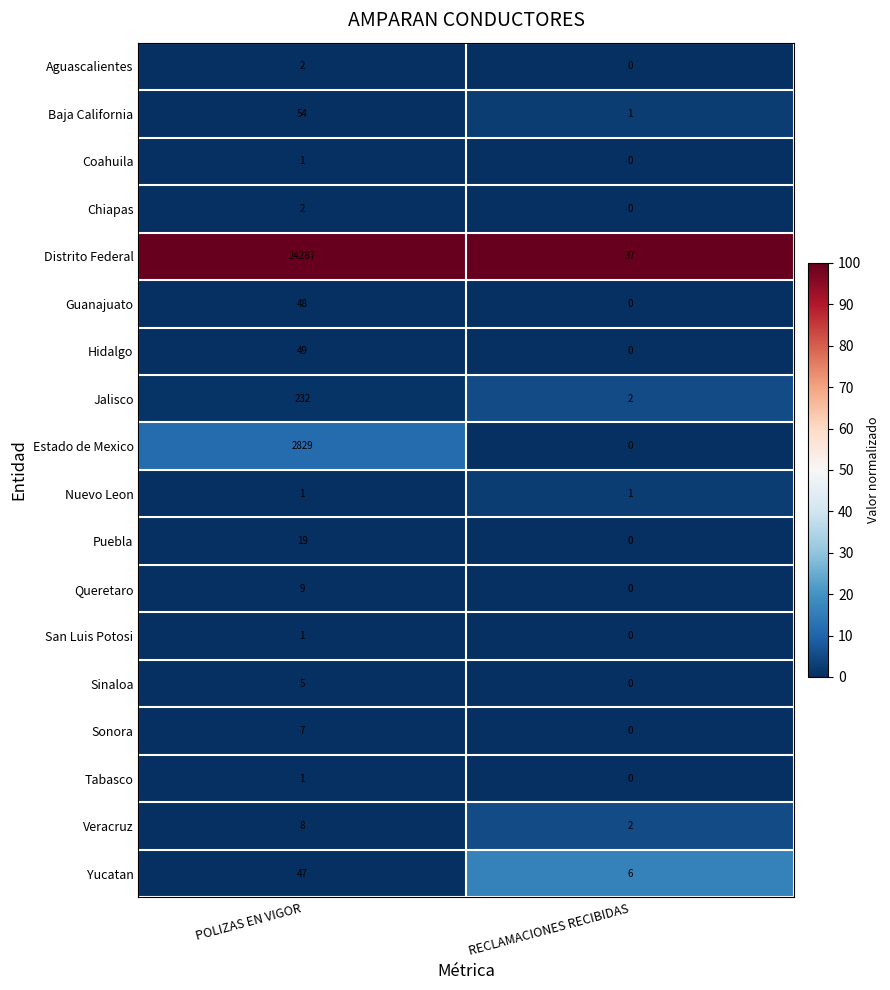

The San Luis Potosi series shows 1 at POLIZAS EN VIGOR. True or false?

True